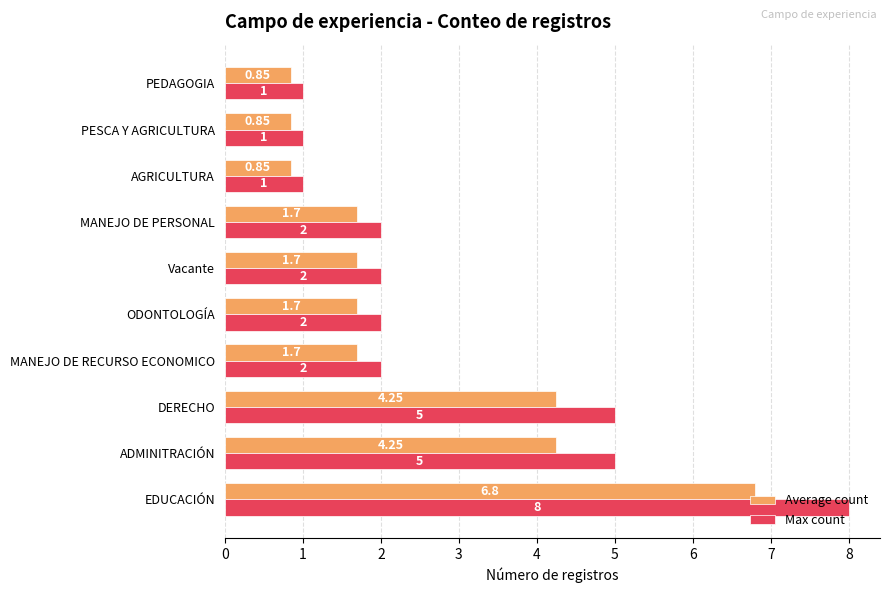

Which series has the largest total across all categories?

Max count